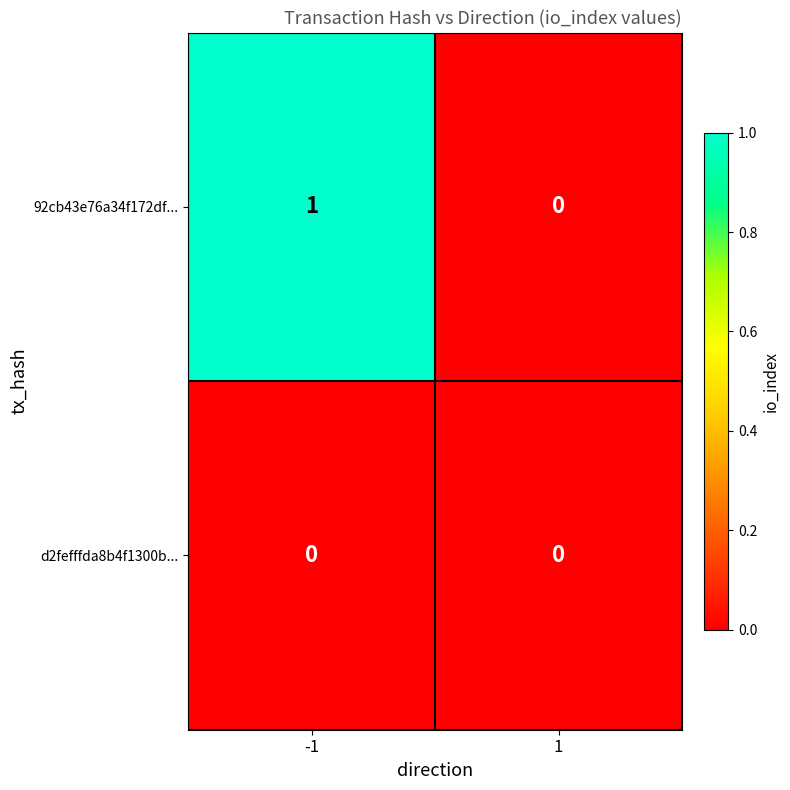

At which category does the chart reach its peak across all series?

-1